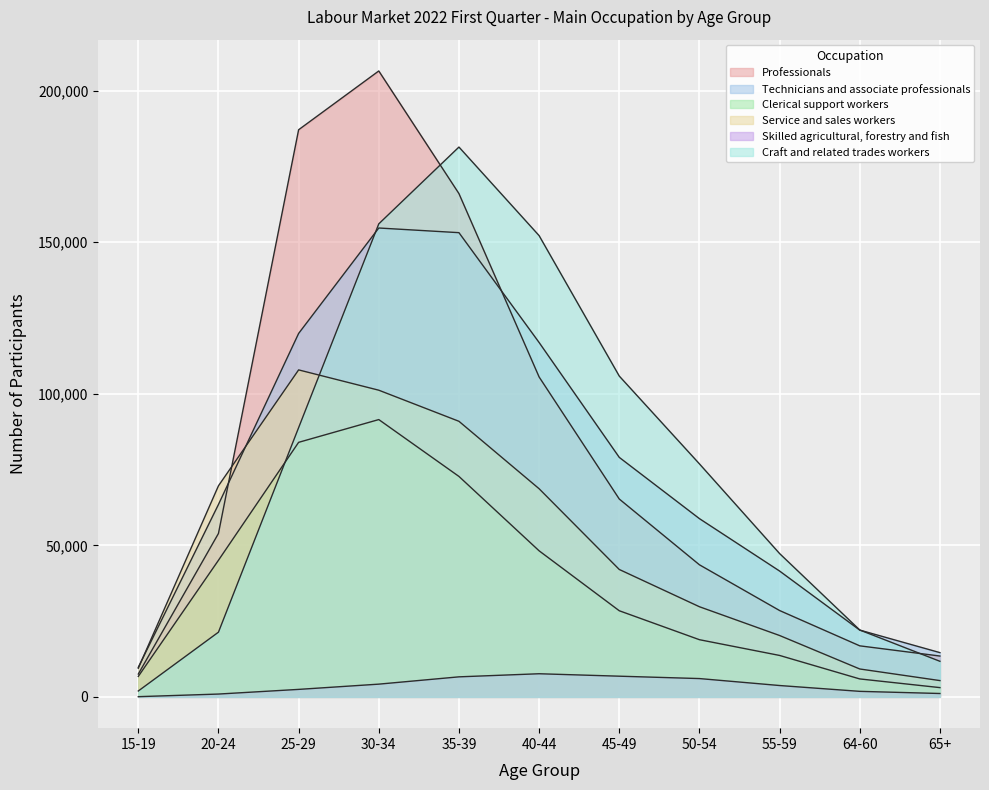

True or false: Clerical support workers has a value of 5918 at 64-60.

True